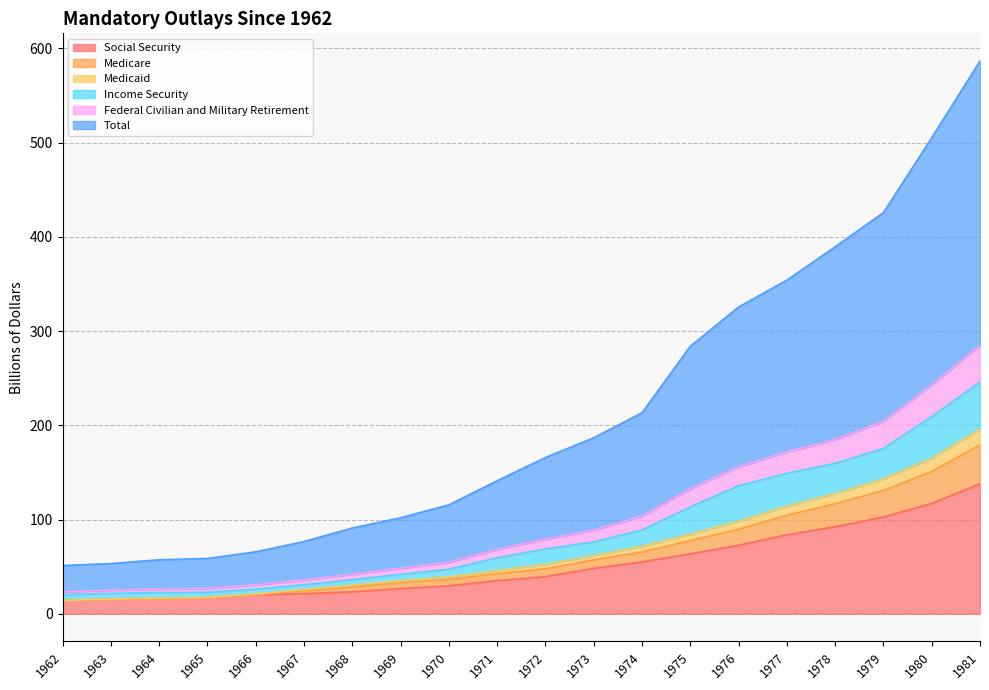

True or false: Total and Federal Civilian and Military Retirement cross at least once.

False